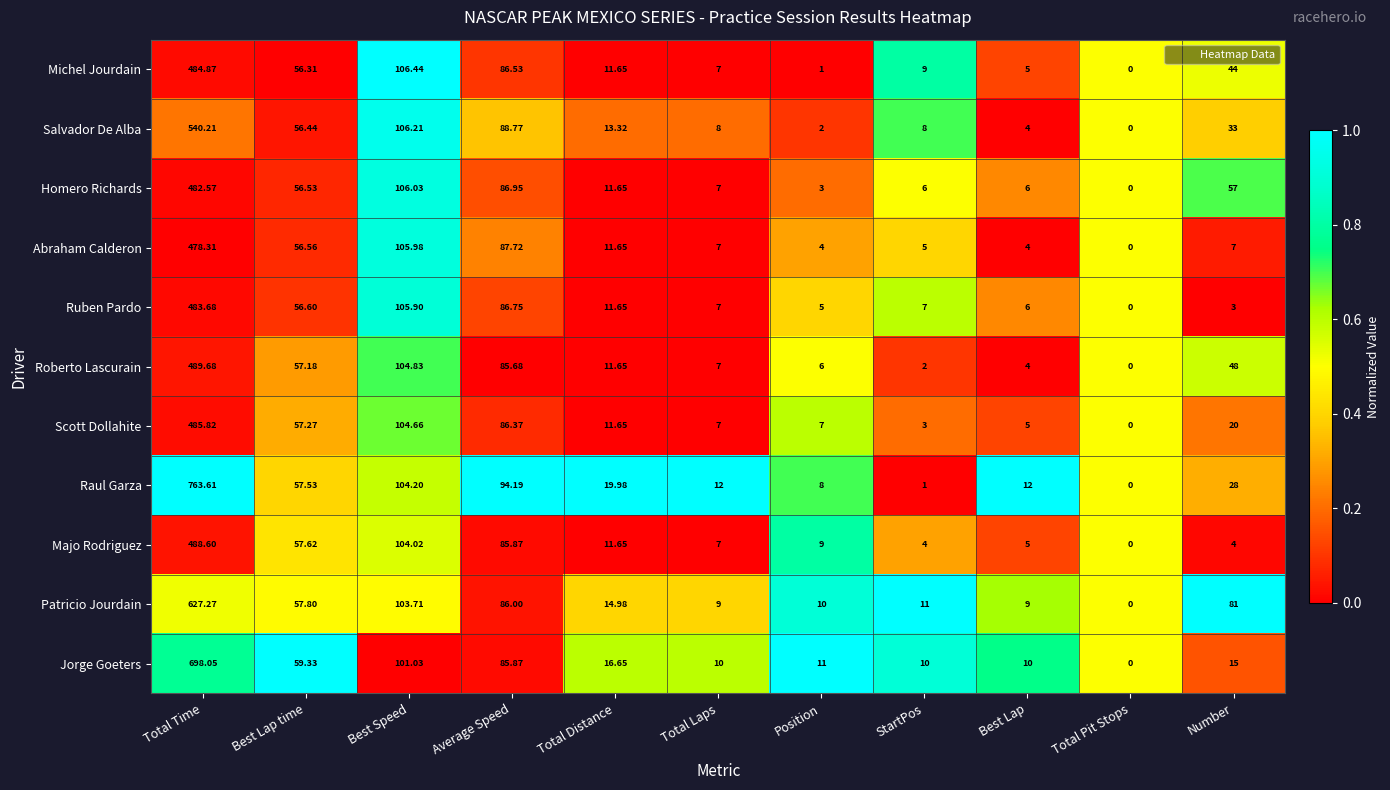

Which category has the highest value in the Jorge Goeters series?

Total Time